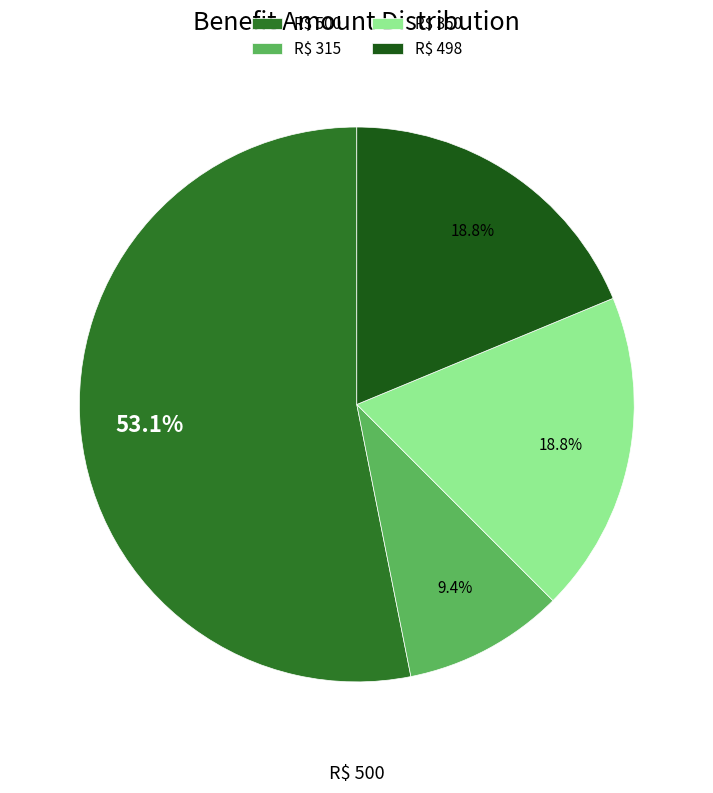

How many slices are in this pie chart?

4